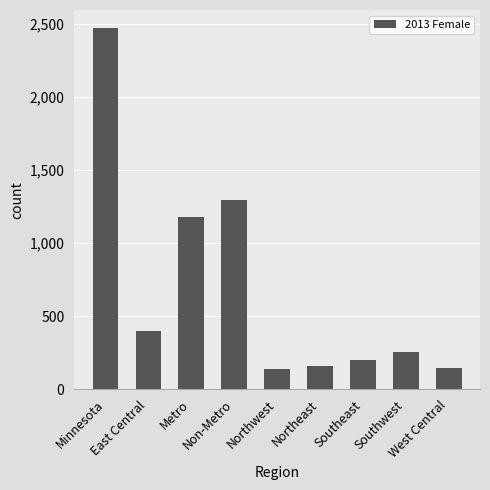

At which label is the value closest to 1304?

Non-Metro